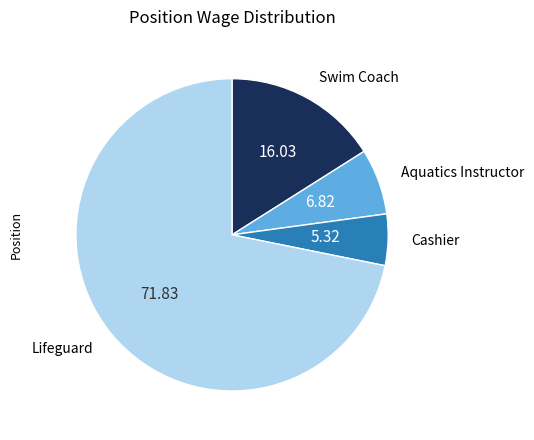

Is Lifeguard the majority of the pie?

Yes